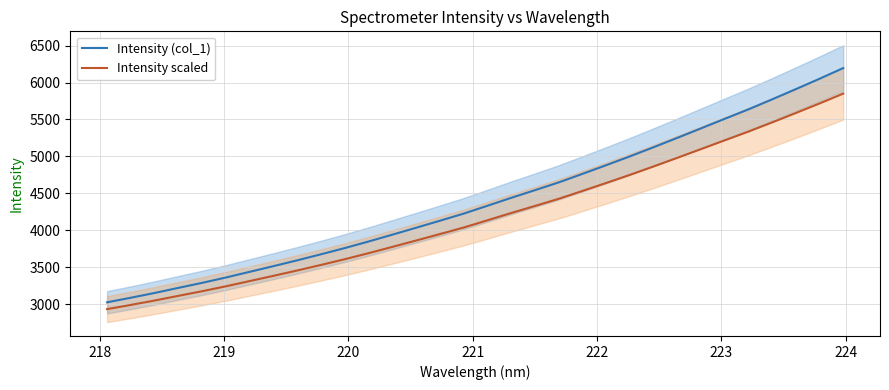

Is it true that Intensity (col_1) equals 6114.9 at 224?

False